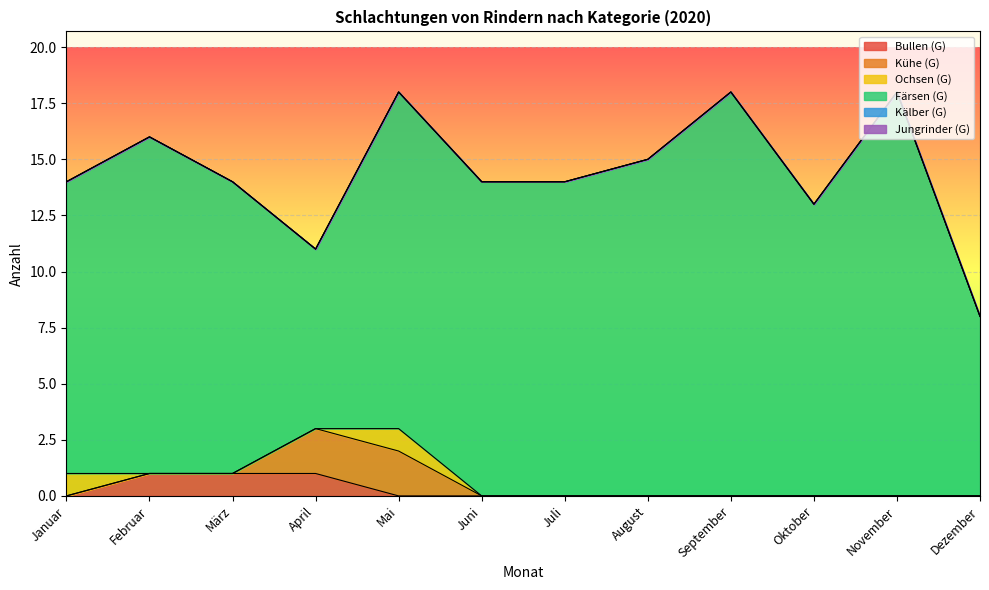

Which series has the largest total across all categories?

Färsen (G)